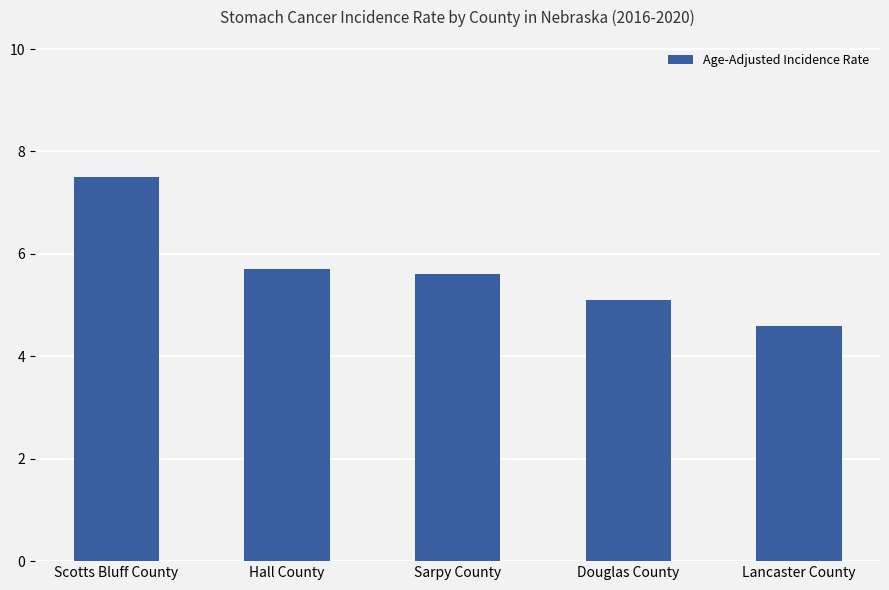

Where is the data nearest to the value 6?

Hall County